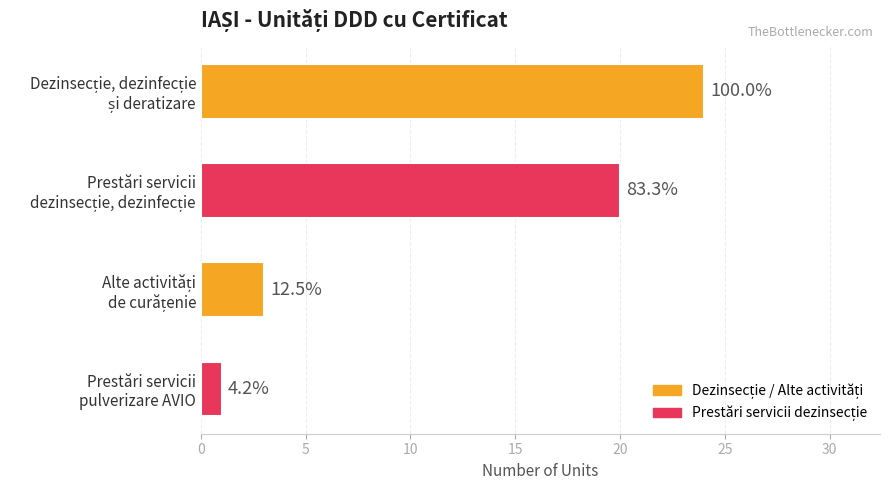

How many bars are there in total?

4